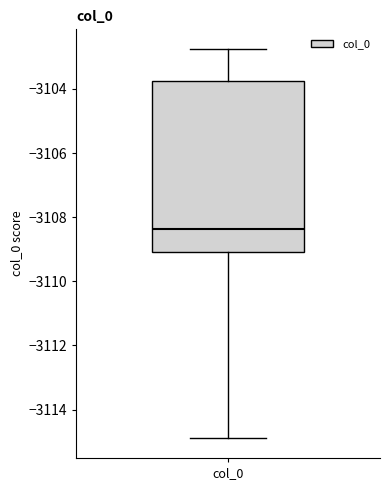

Read this box plot against the y-axis: the position of the median line, the range covered by the box, and the ends of both whiskers. The values are not printed on the chart, so give them approximately, as read against the axis.

median -3108.4, box -3109.0 to -3103.8, whiskers -3114.8 to -3102.8